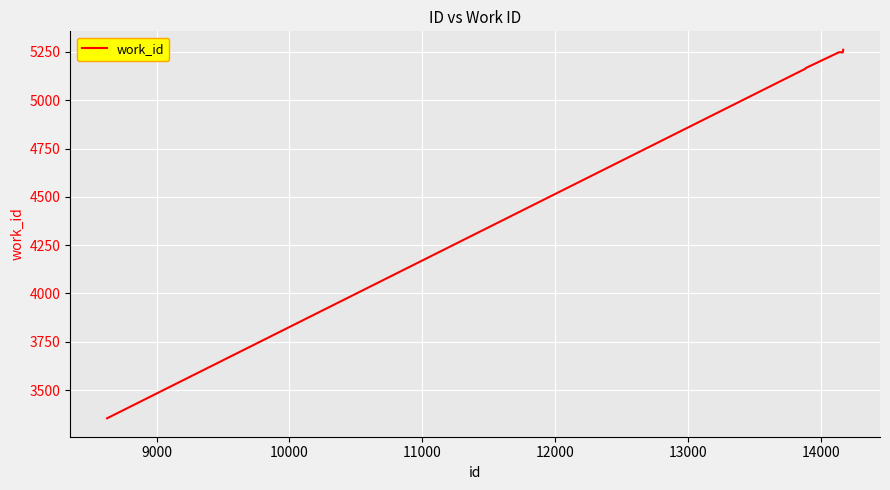

What is the difference between the maximum and minimum values?

1907